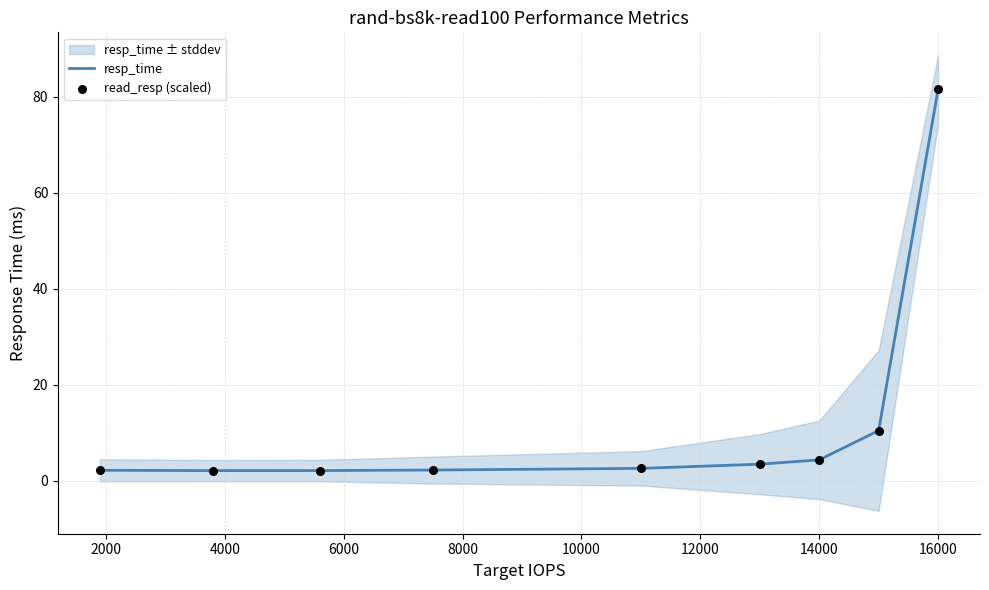

What is the minimum value for resp_time?

2.1